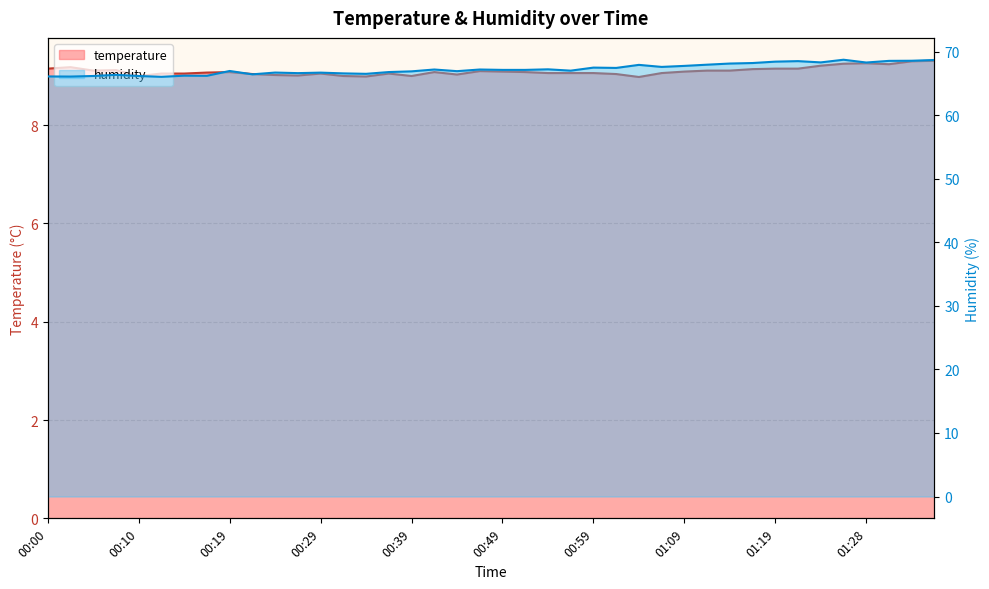

True or false: humidity and temperature cross at least once.

False